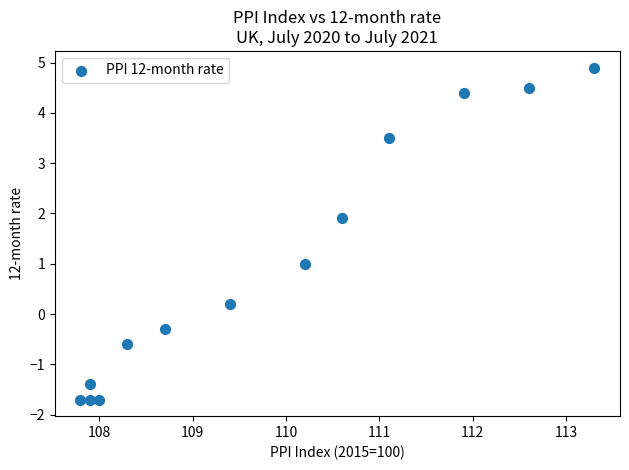

What is the range of Y values (max minus min)?

6.6